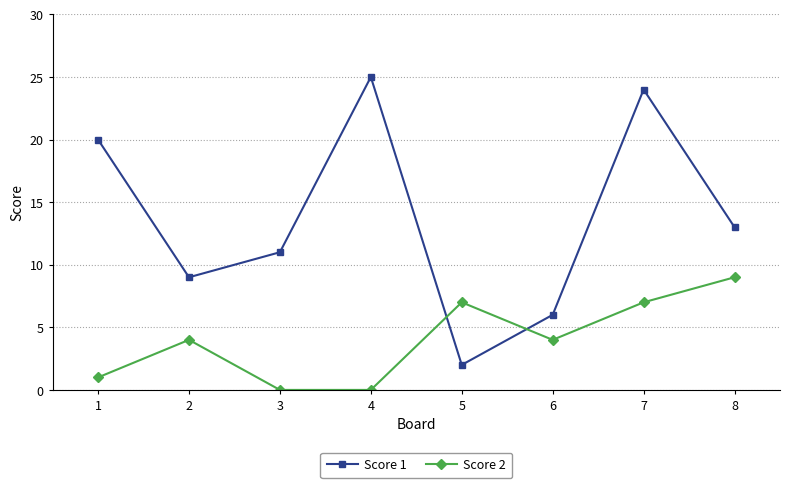

What is the total value across all series at 8?

22